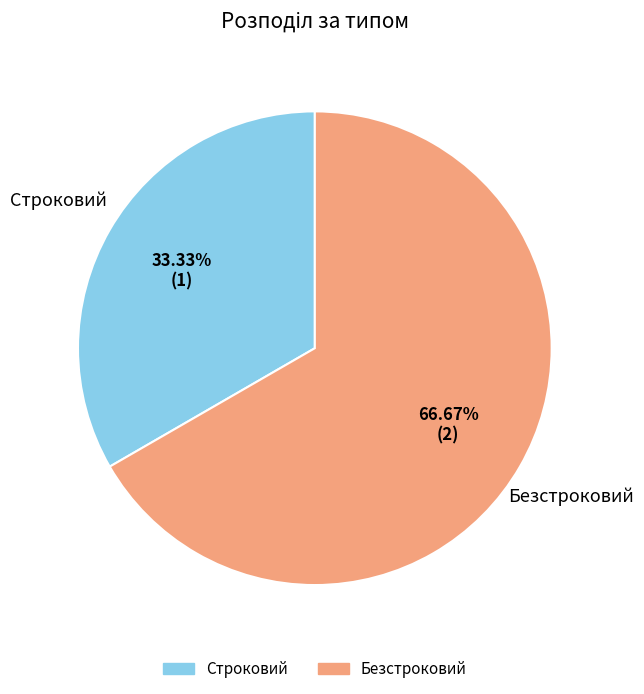

To the nearest percent, what is the difference between the Строковий and Безстроковий slice percentages?

33%